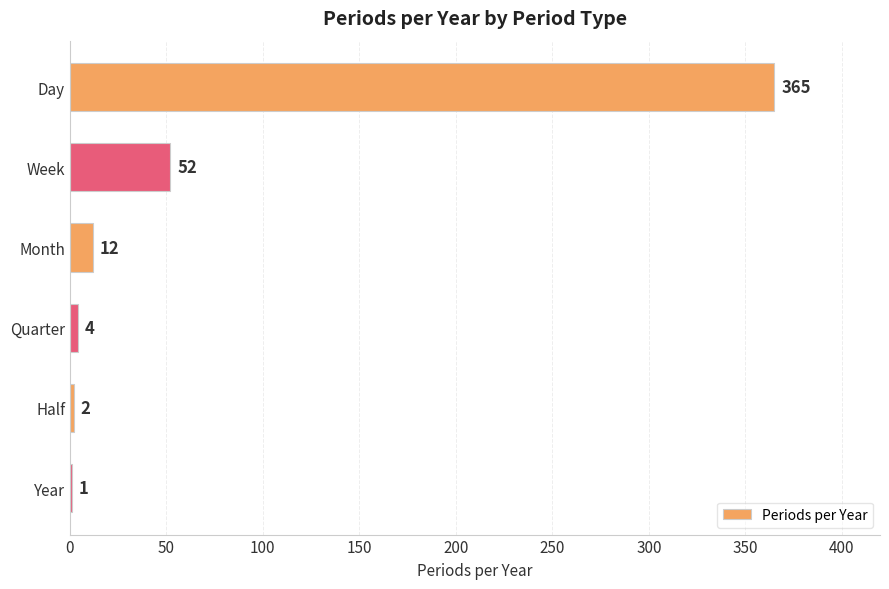

What is the change in value from Month to Quarter?

-8